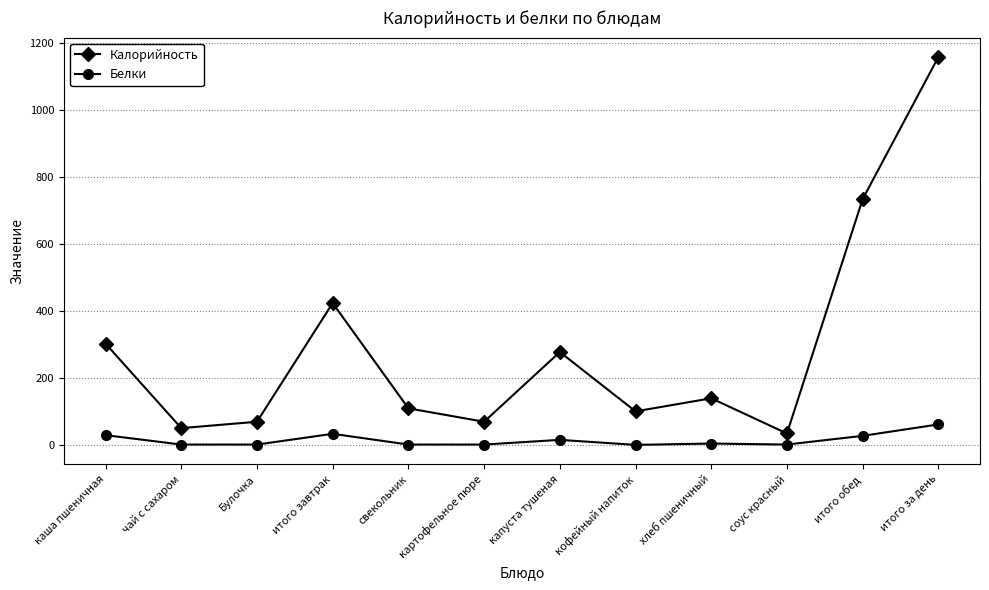

What is the total value across all series at капуста тушеная?

294